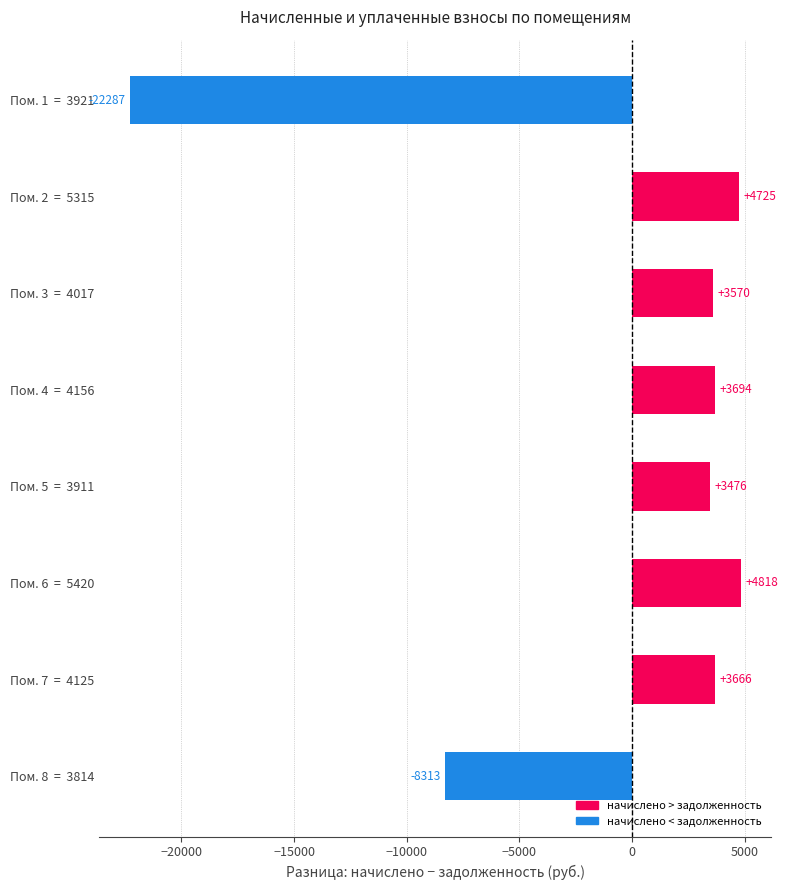

What is the greatest value displayed?

4818.1